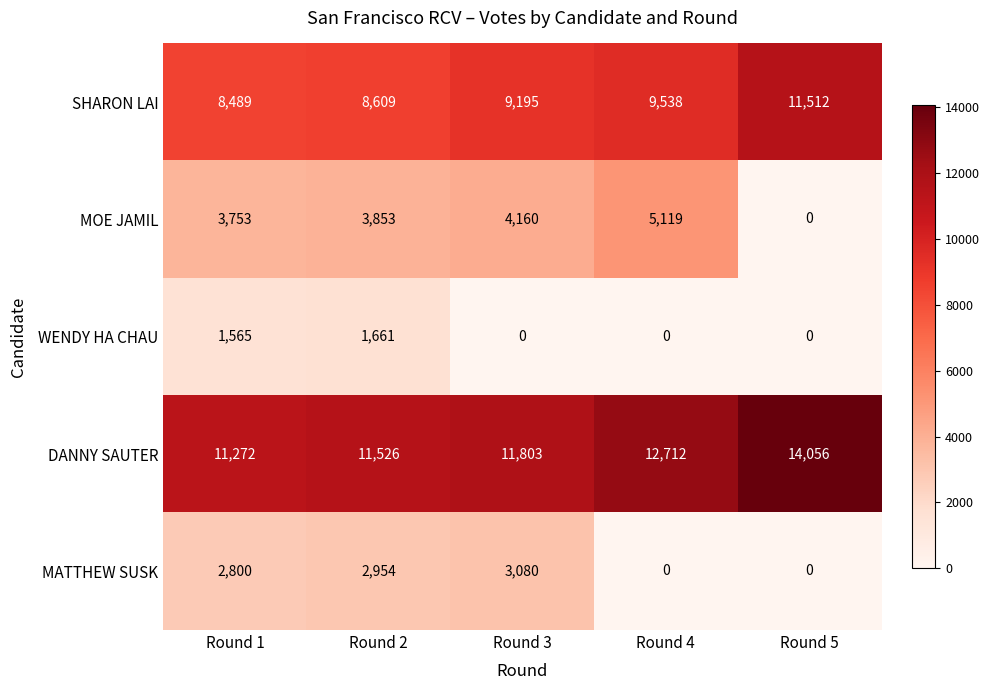

The value of MOE JAMIL at Round 4 is 5119. True or false?

True